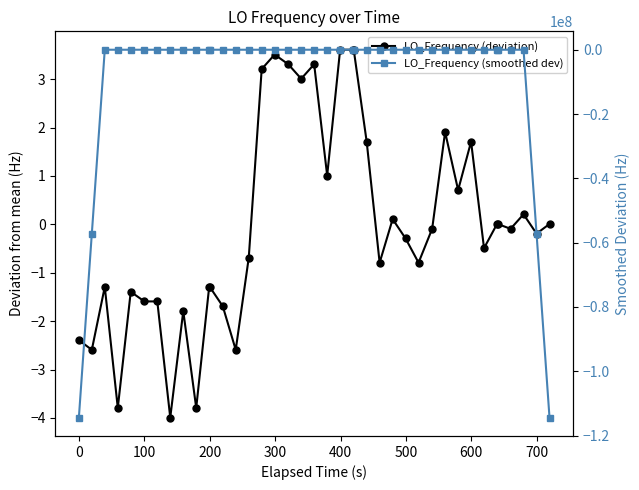

True or false: LO_Frequency (deviation) and LO_Frequency (smoothed dev) intersect in this chart.

True